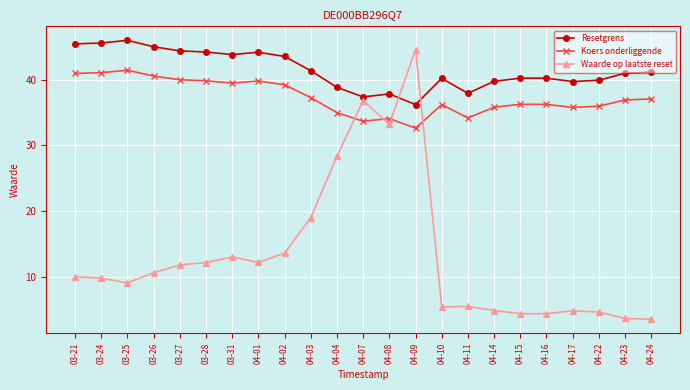

Is it true that Koers onderliggende equals 16.6 at 04-01?

False